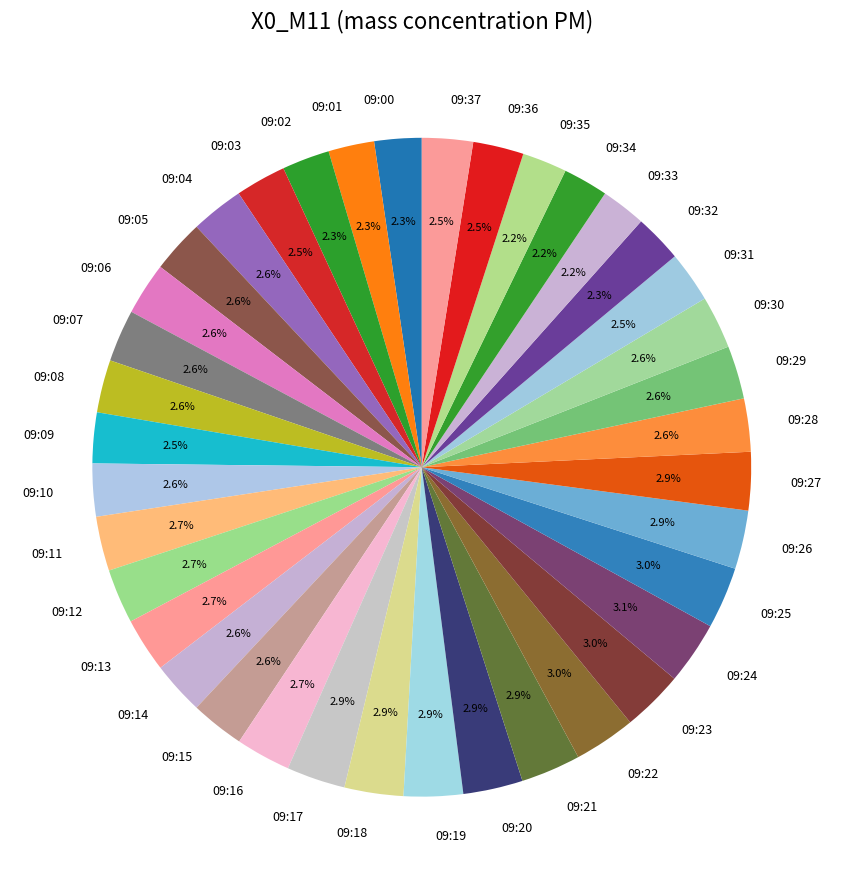

What is the ratio of the value at 09:14 to the value at 09:20?

0.9